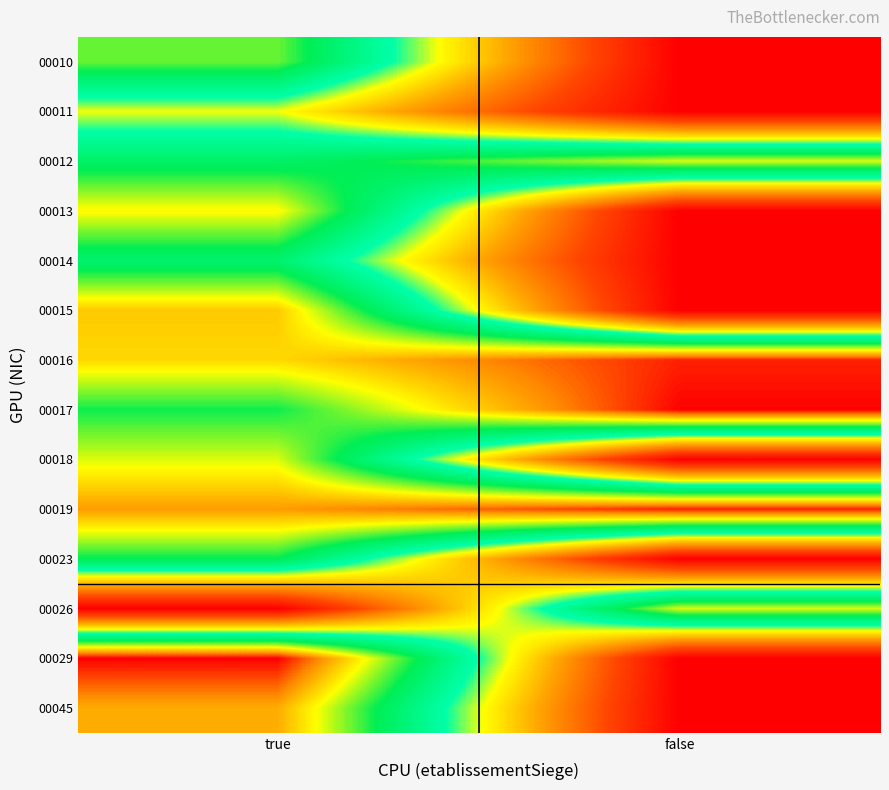

Reading left to right, extract all data points from this chart.

00010: true=0.7	false=0.0
00011: true=0.4	false=0.0
00012: true=0.6	false=0.8
00013: true=0.8	false=0.0
00014: true=0.6	false=0.0
00015: true=0.8	false=0.0
00016: true=0.8	false=1.0
00017: true=0.7	false=1.0
00018: true=0.8	false=0.0
00019: true=0.9	false=1.0
00023: true=0.6	false=0.0
00026: true=0.0	false=0.8
00029: true=1.0	false=0.0
00045: true=0.9	false=0.0